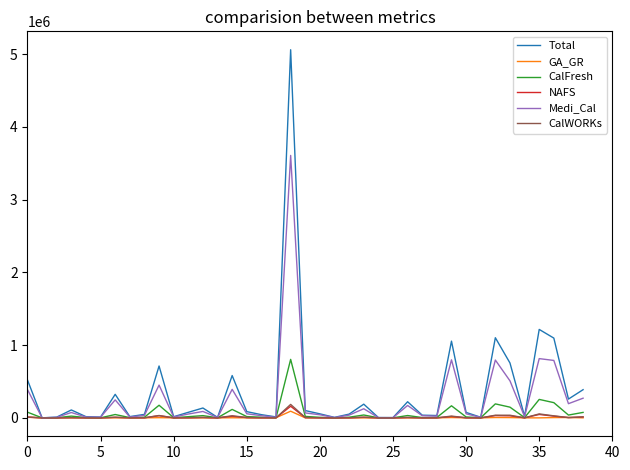

What is the lowest value of the CalWORKs series?

1